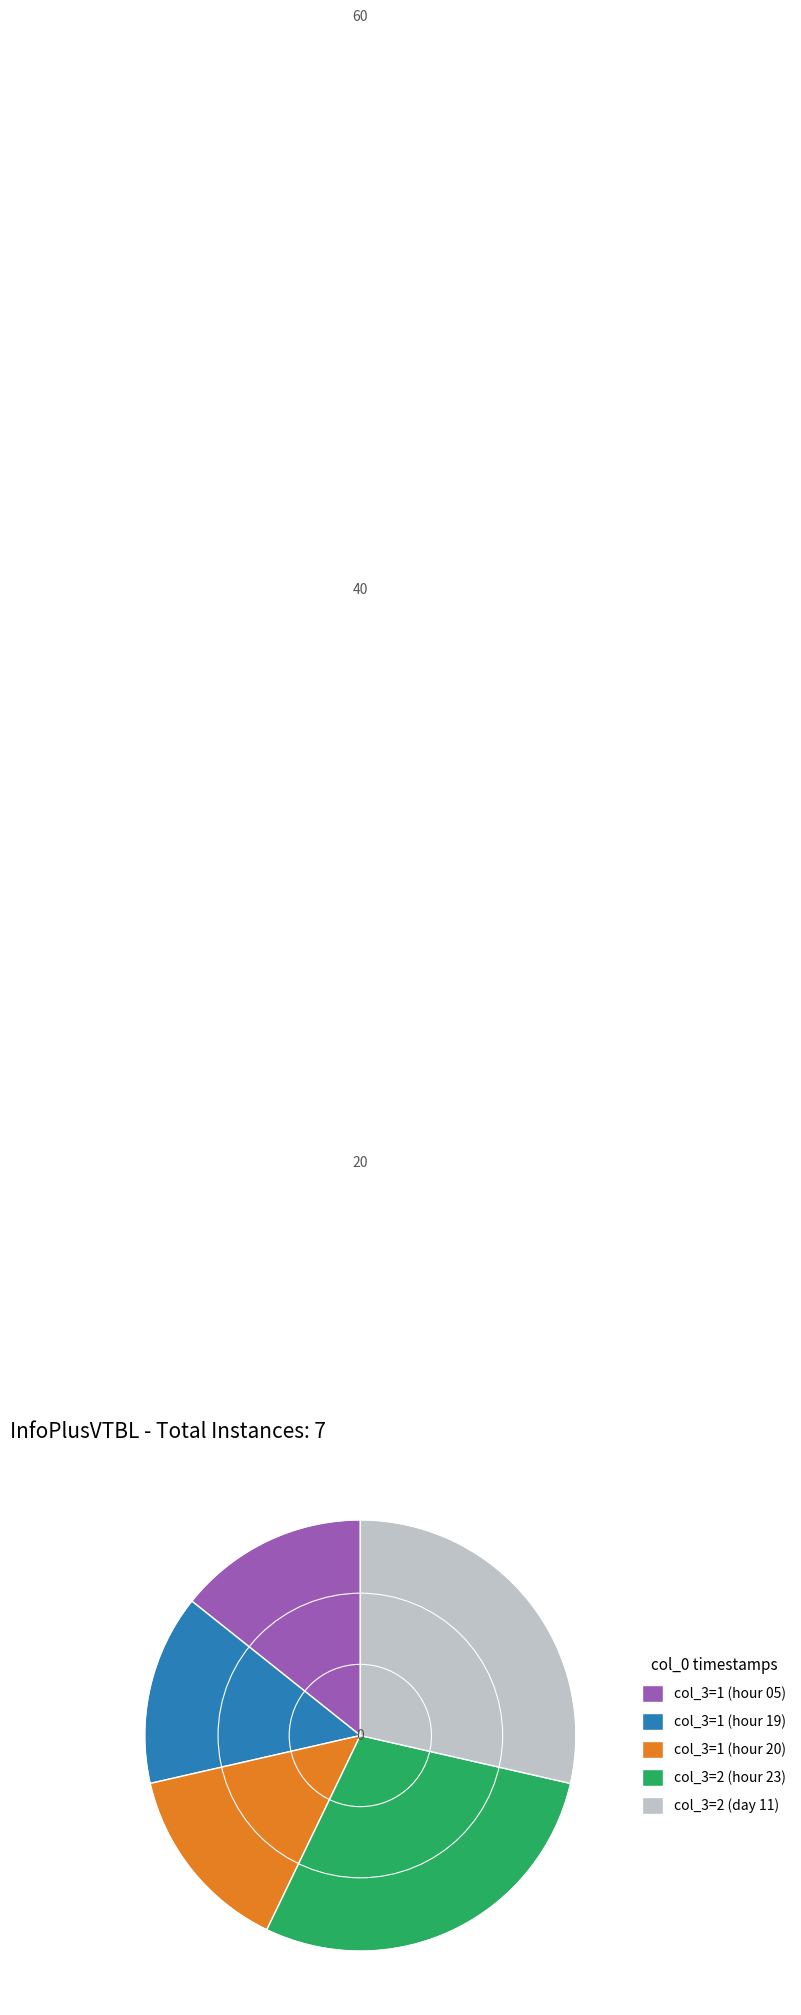

Combined, do col_3=1 (hour 19) and col_3=1 (hour 20) account for over 50%?

No